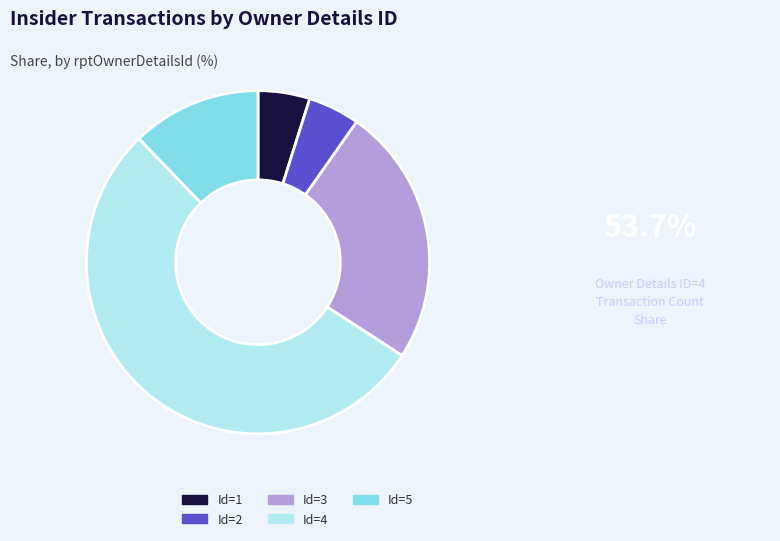

Approximately how many times larger is the value at Id=3 compared to Id=1?

5.0